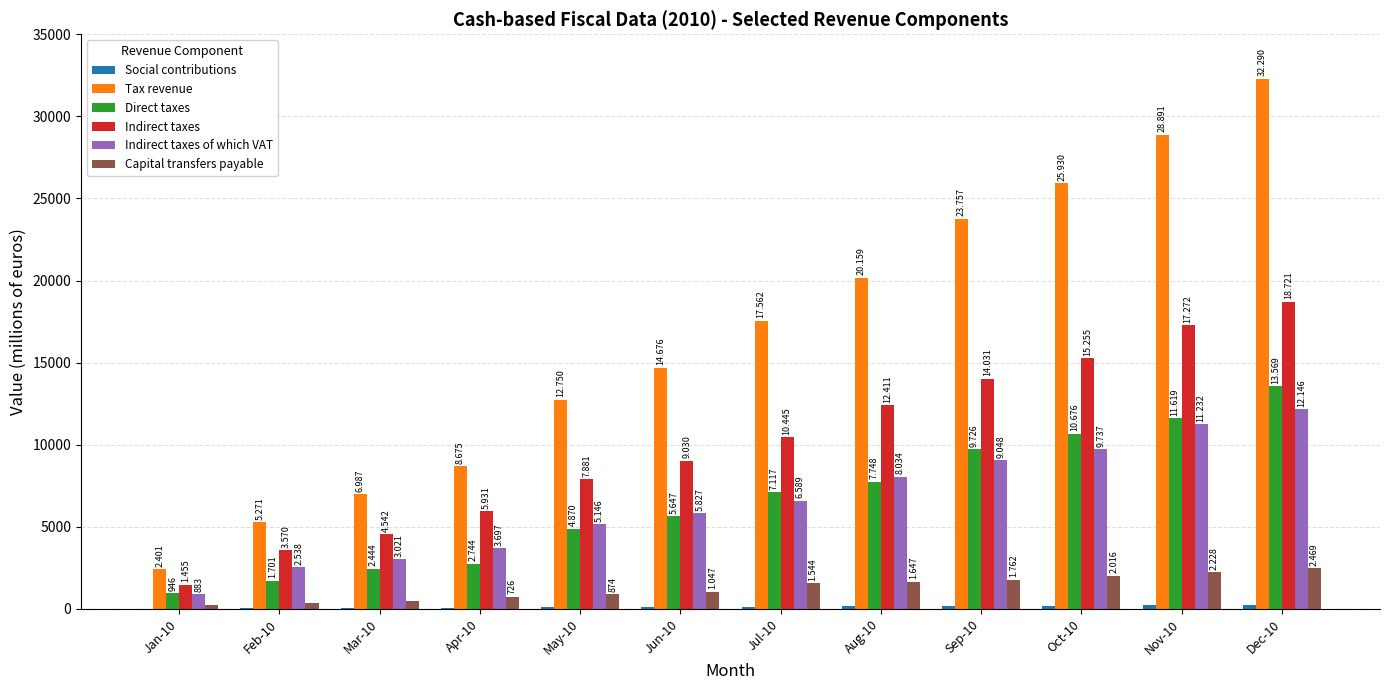

Are the bars horizontal?

No